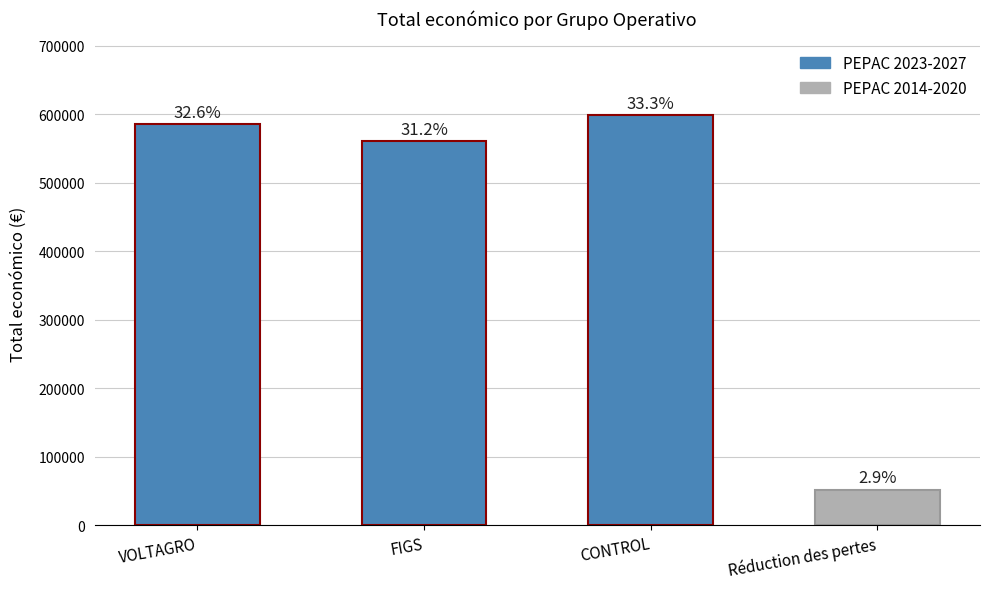

What is the sum of all values?

1796641